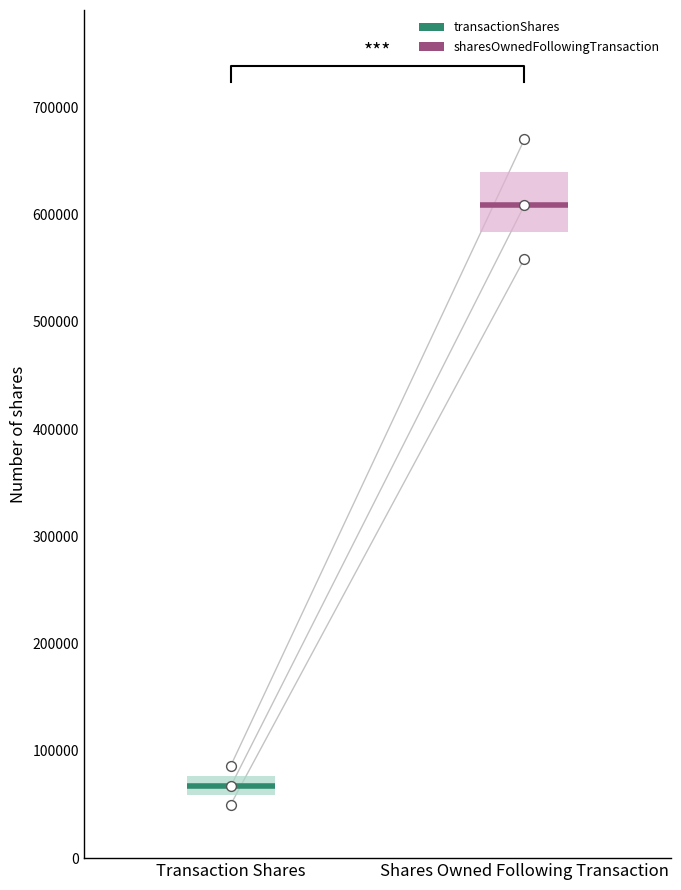

What are all the series names shown in the legend?

transactionShares, sharesOwnedFollowingTransaction